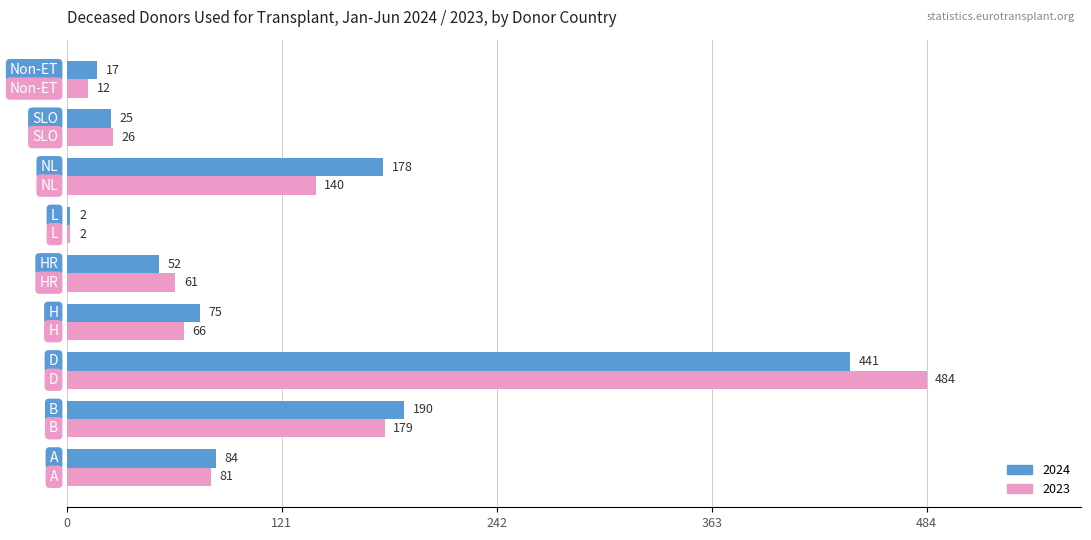

Which series has the largest range (max minus min)?

2023